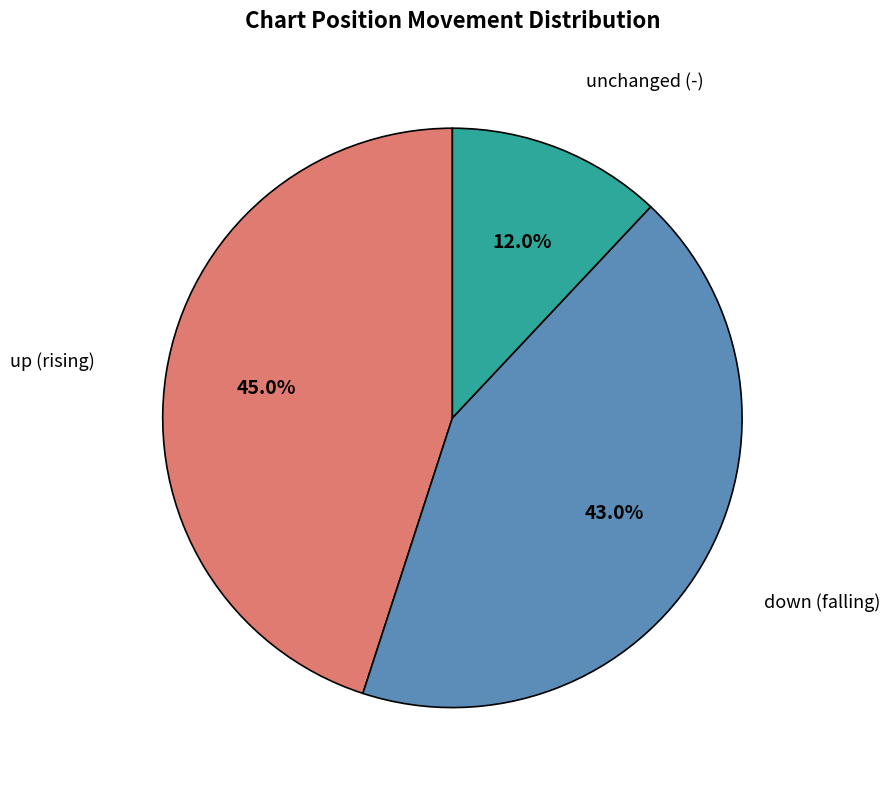

Rank the categories by value from lowest to highest.

unchanged (-), down (falling), up (rising)